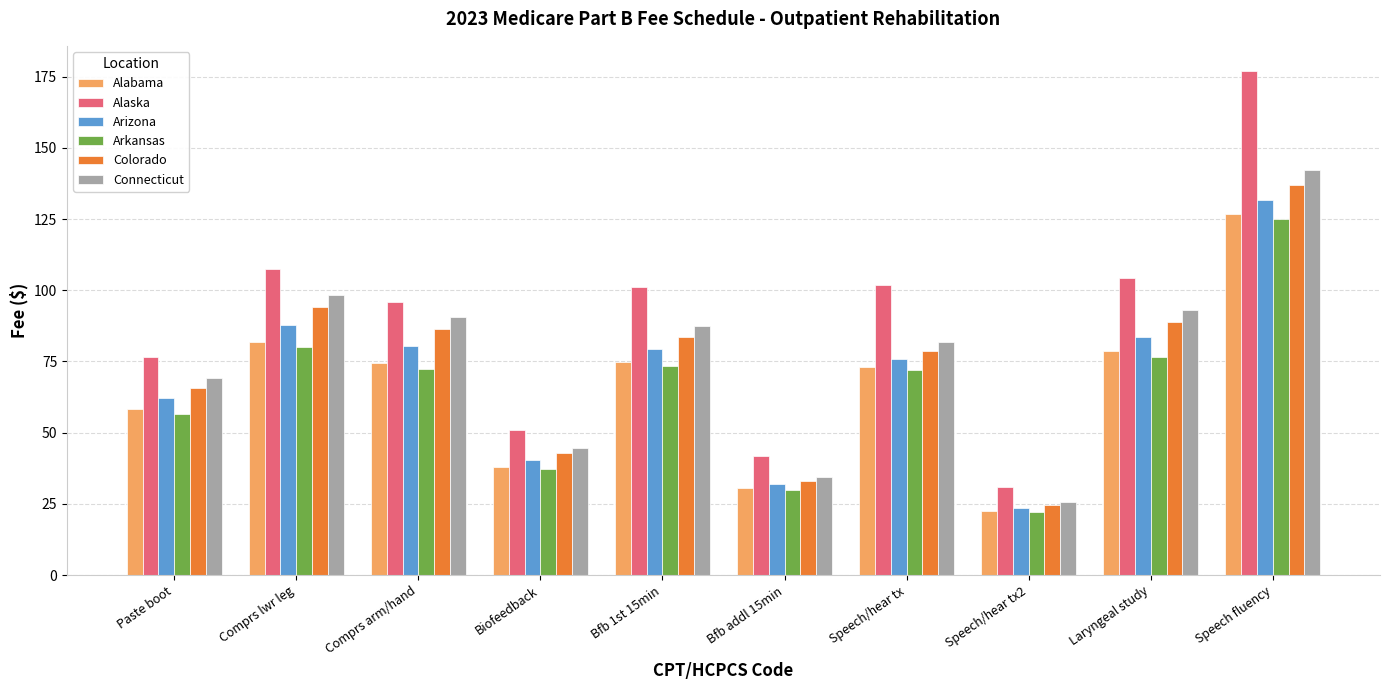

Is the value of Arizona at Speech/hear tx2 greater than the value of Colorado at Biofeedback?

No